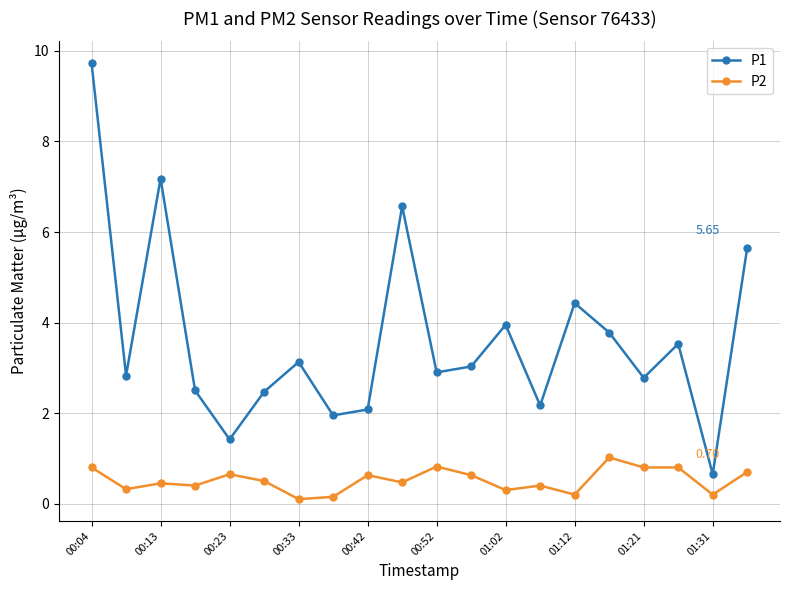

Does the chart have visible grid lines?

Yes